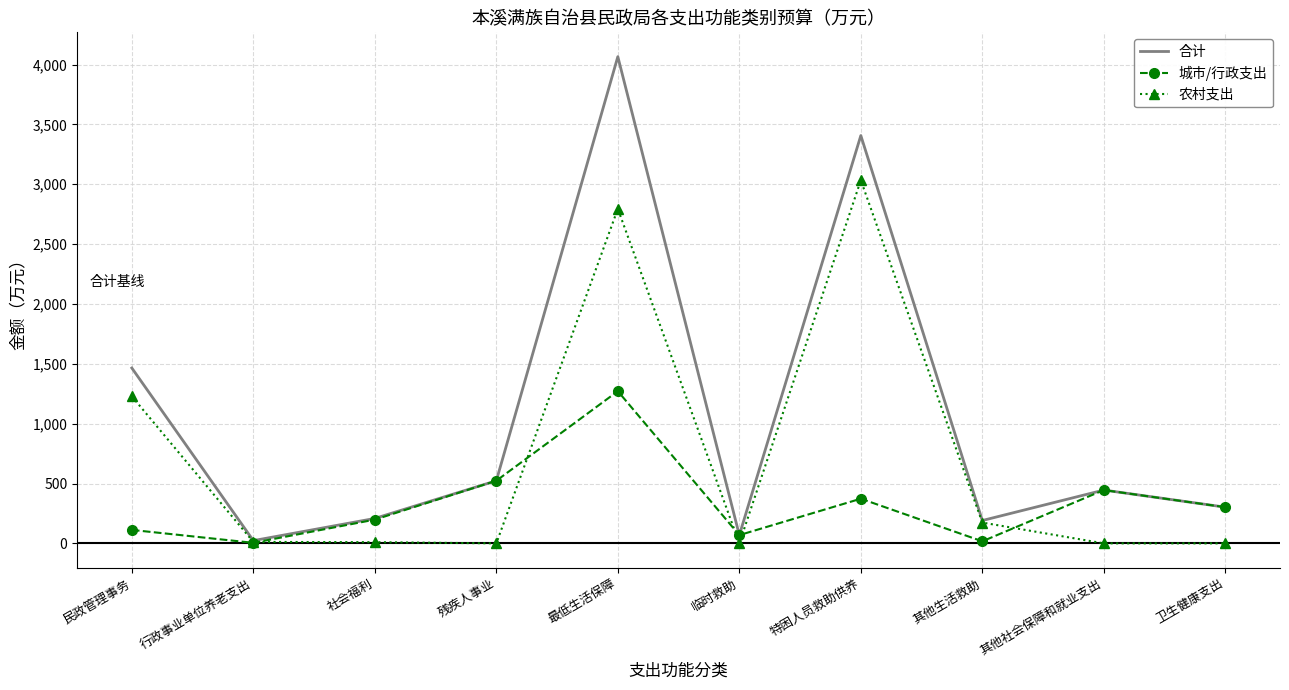

At which label is 合计 closest to 2044?

民政管理事务